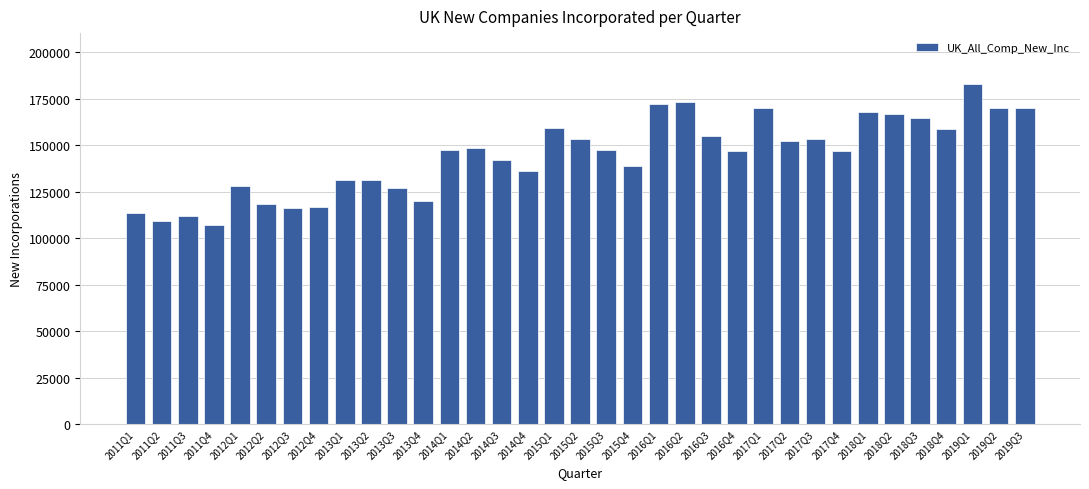

How many data points are less than 147049?

17